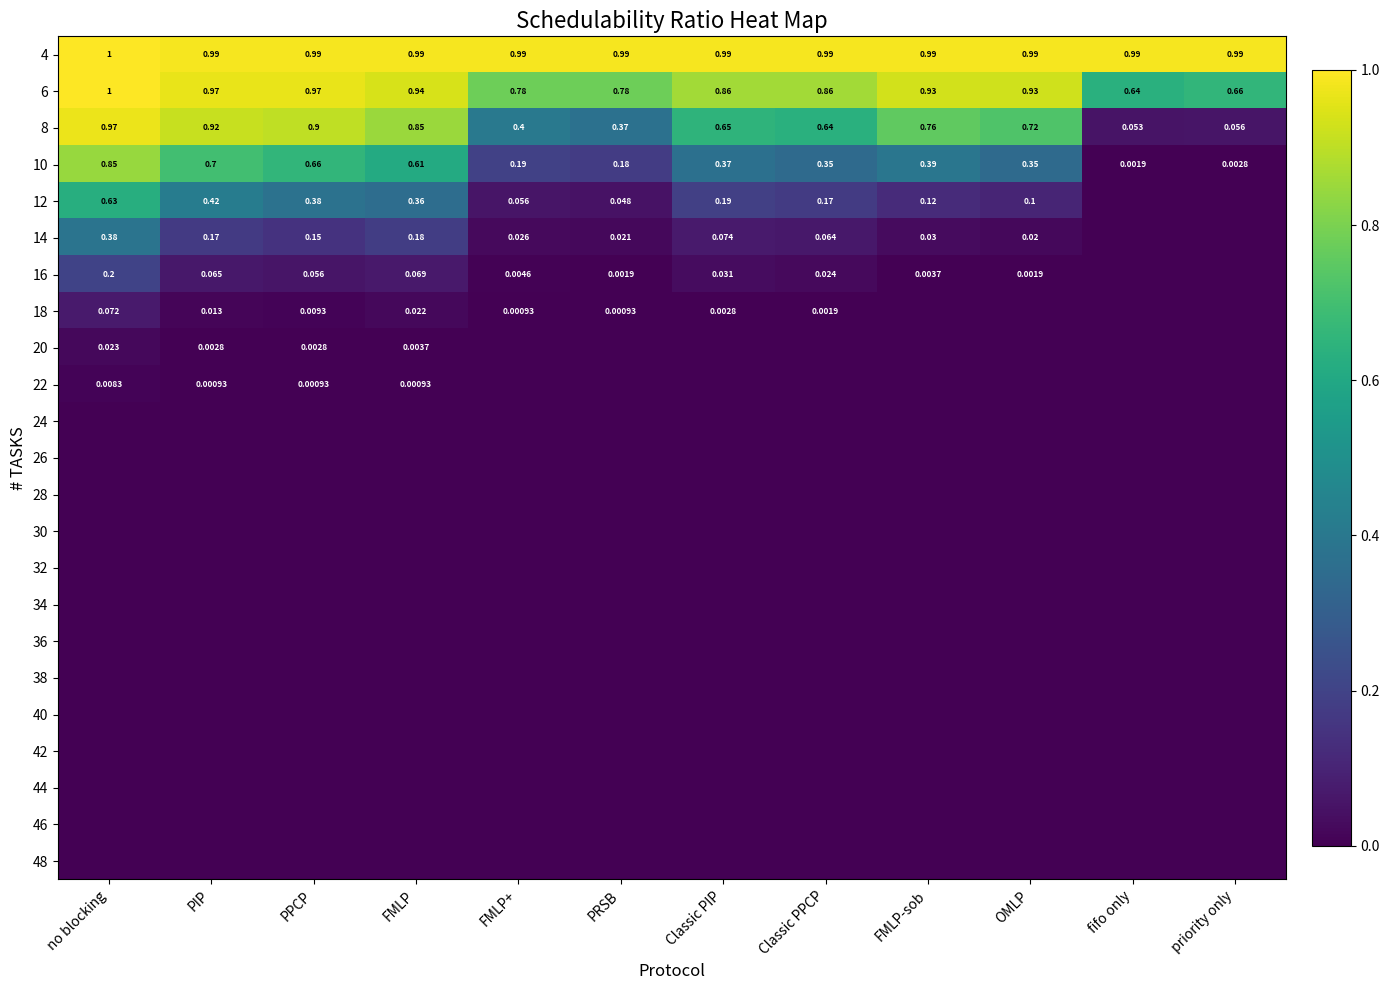

Which category has the highest value across all series?

no blocking